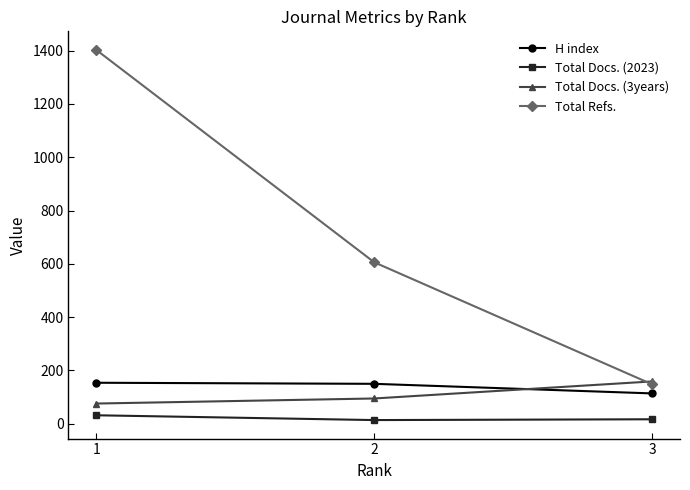

Which series has the largest range (max minus min)?

Total Refs.